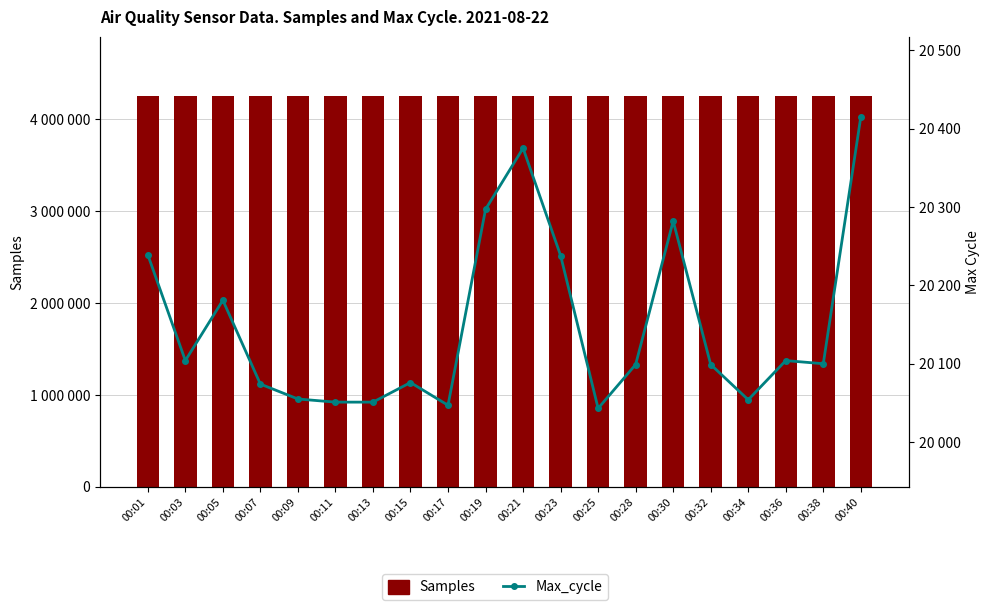

Does the chart contain any negative values?

No